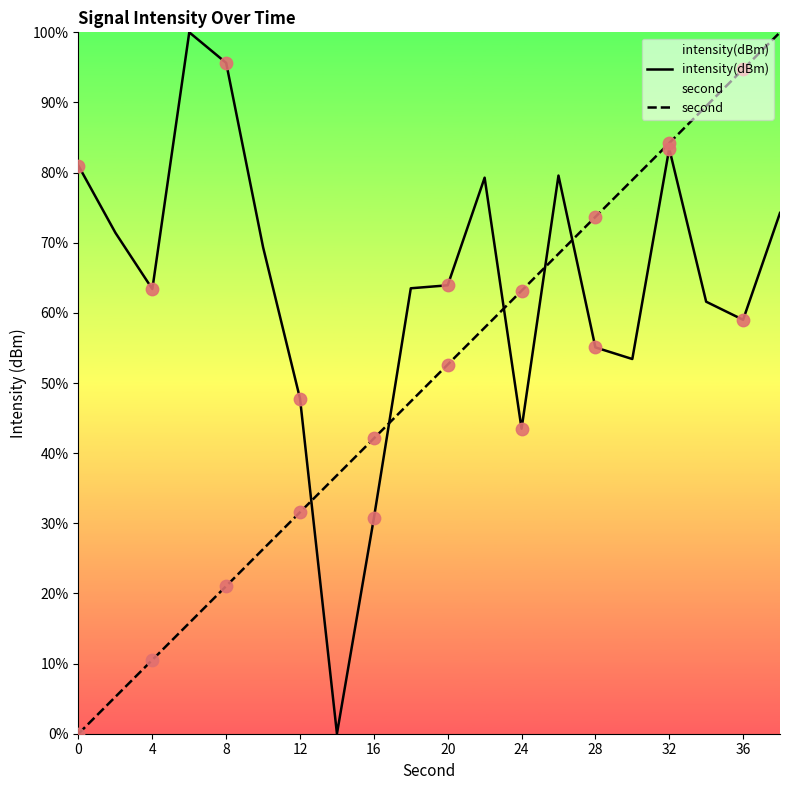

Which series reaches the minimum Y coordinate?

intensity(dBm)